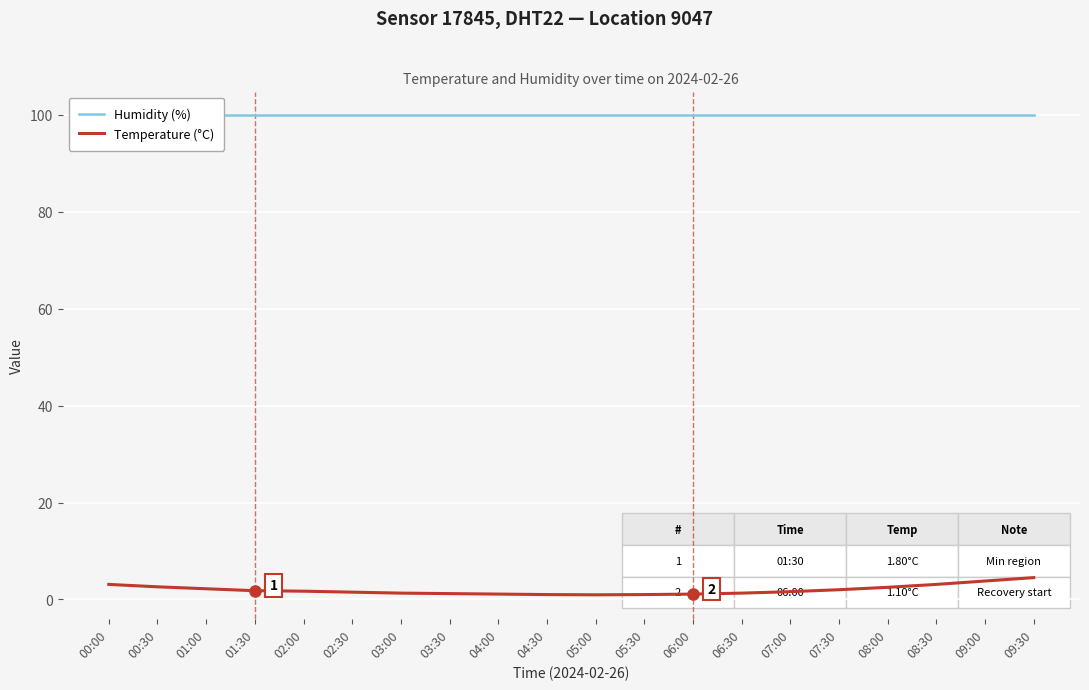

The value of Humidity (%) at 06:00 is 176.7. True or false?

False